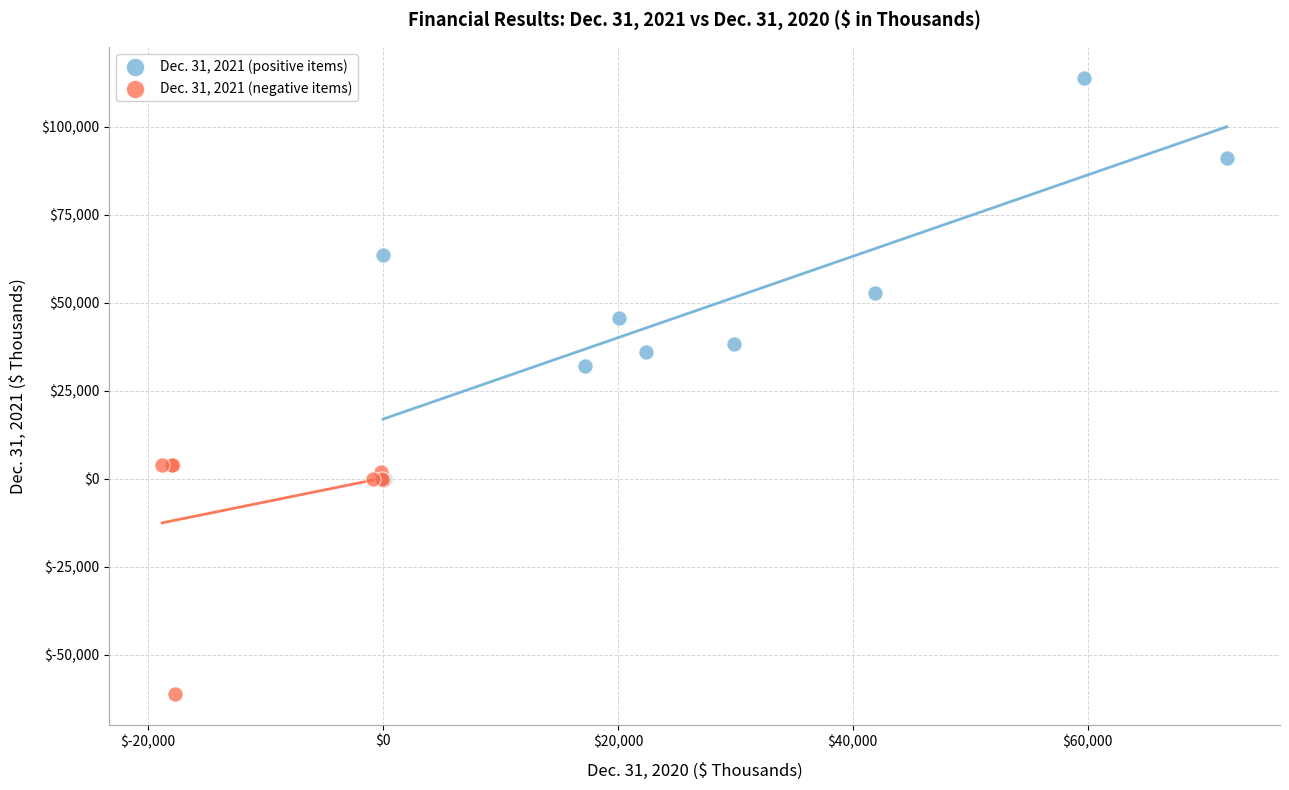

Which series contains the highest Y value?

Dec. 31, 2021 (positive items)